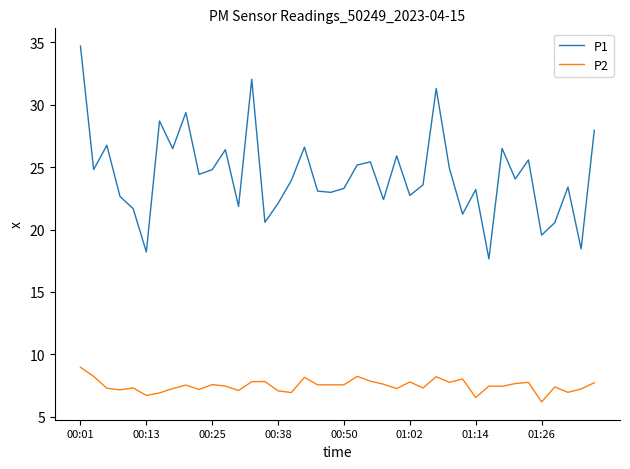

Which series has the widest spread of values?

P1